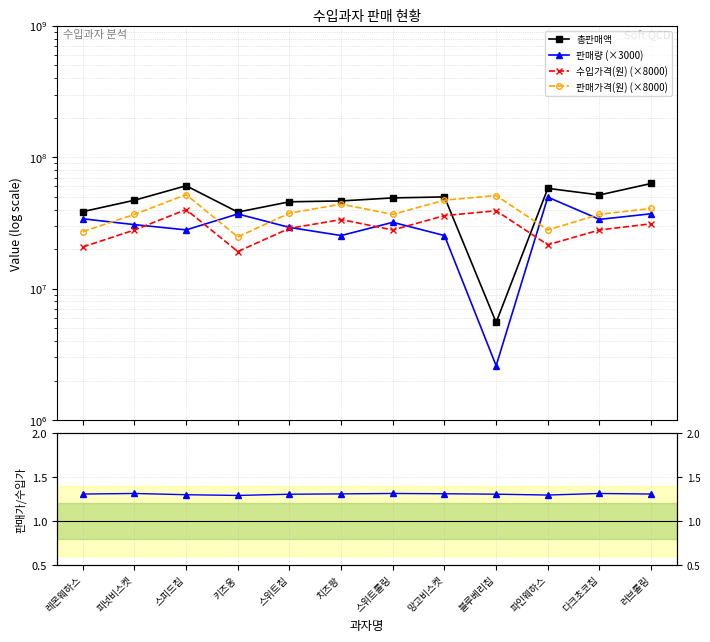

How many lines are shown in the chart?

5